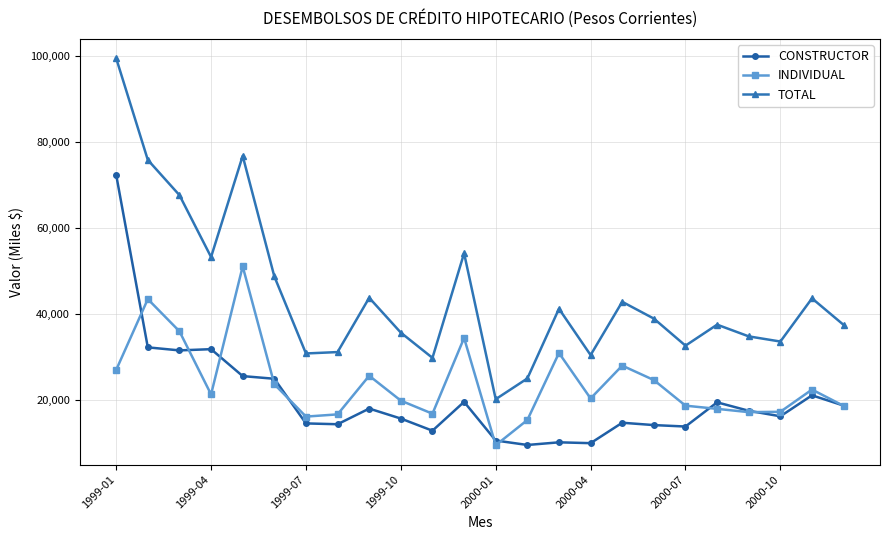

Which series has the widest spread of values?

TOTAL